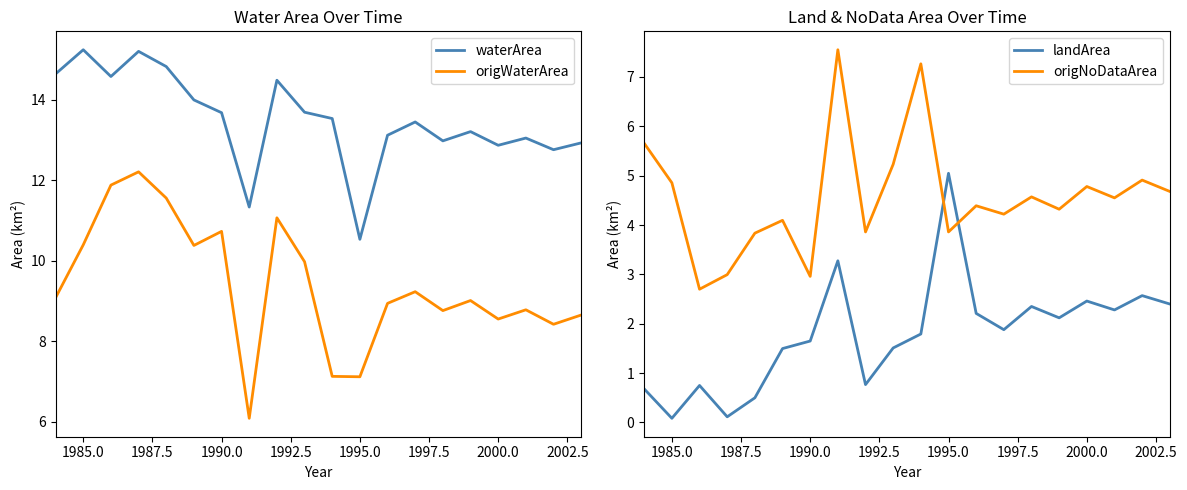

In origNoDataArea, how many points are higher than both neighbors (excluding endpoints)?

7